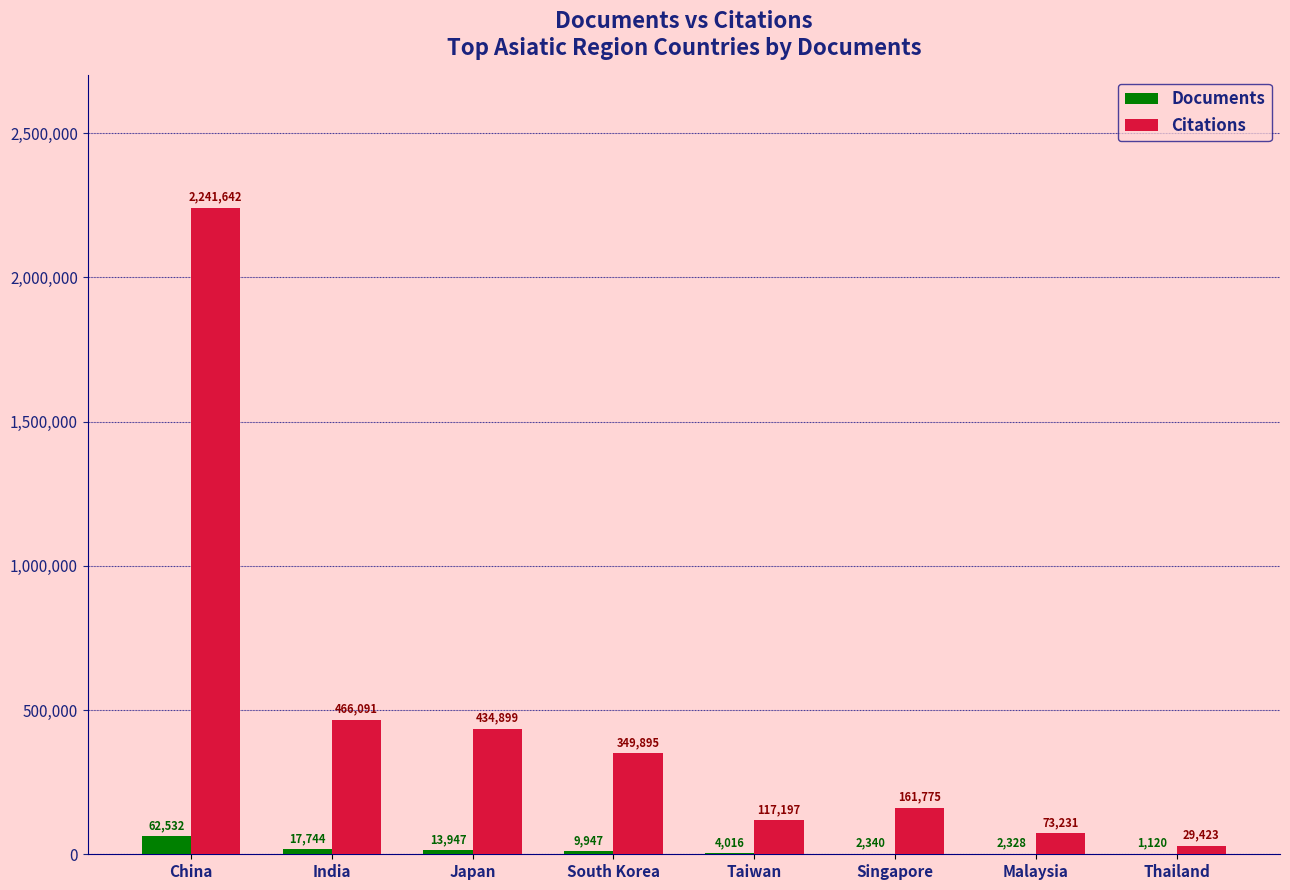

Which series has the largest total across all categories?

Citations